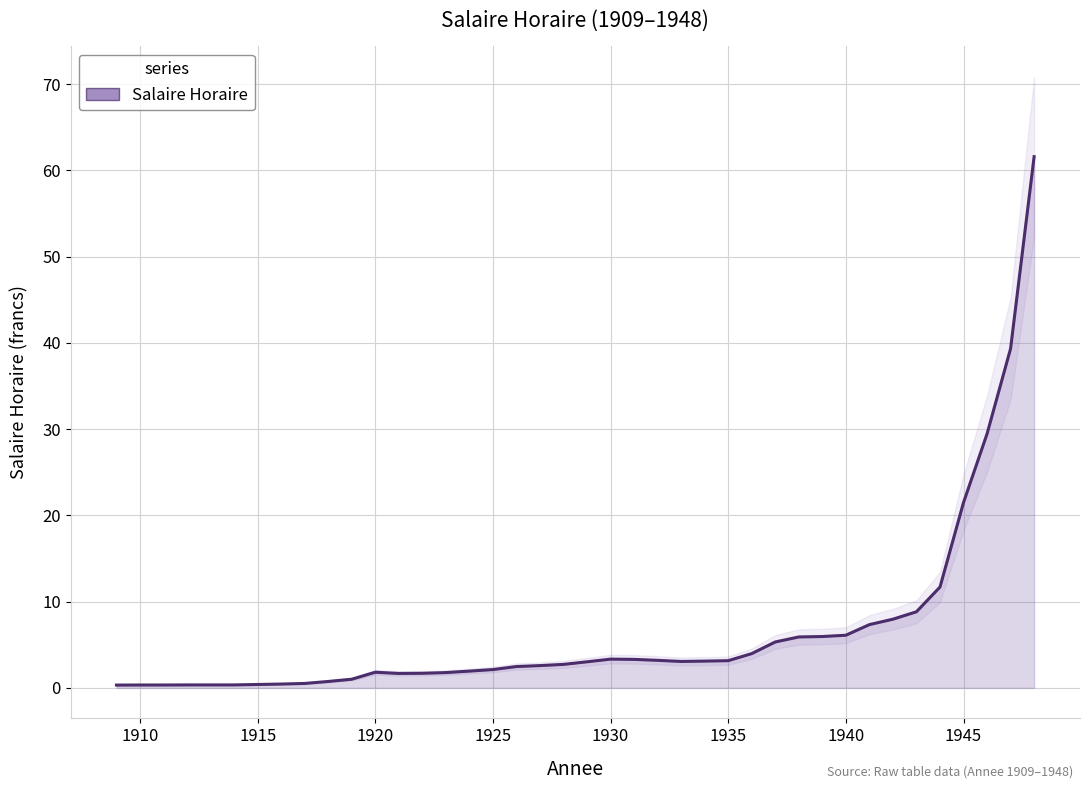

How many values exceed 3?

20